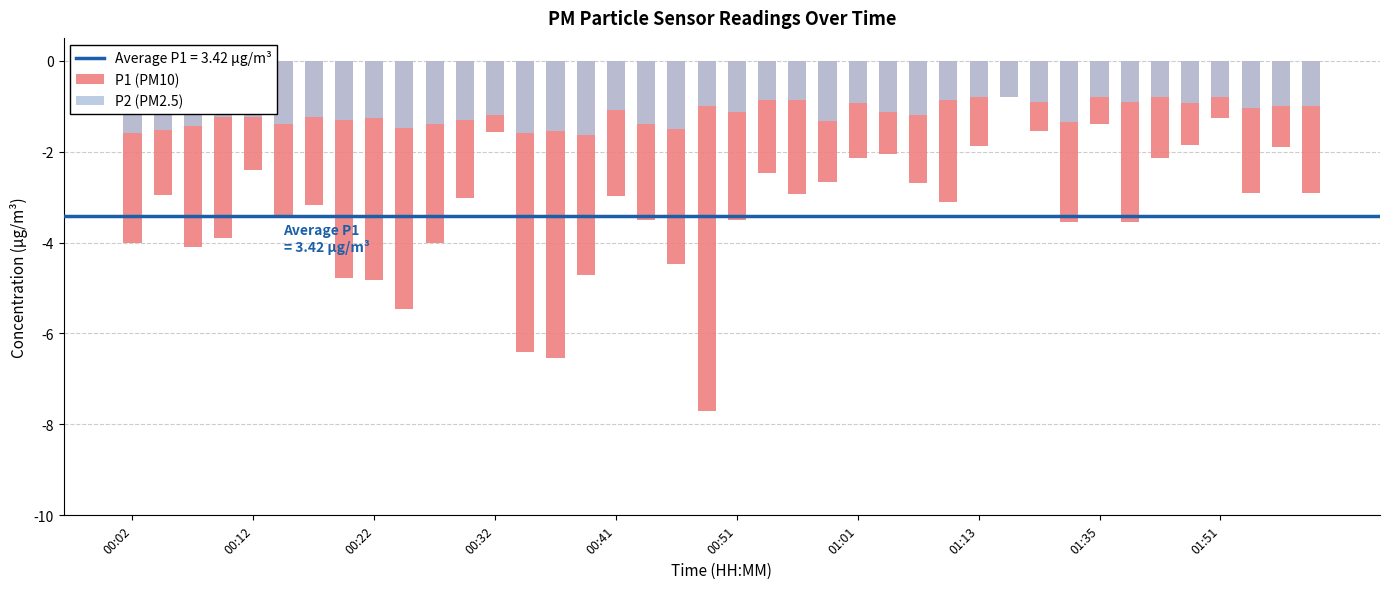

What is the difference between the maximum and minimum values in the P2 (PM2.5) series?

0.8